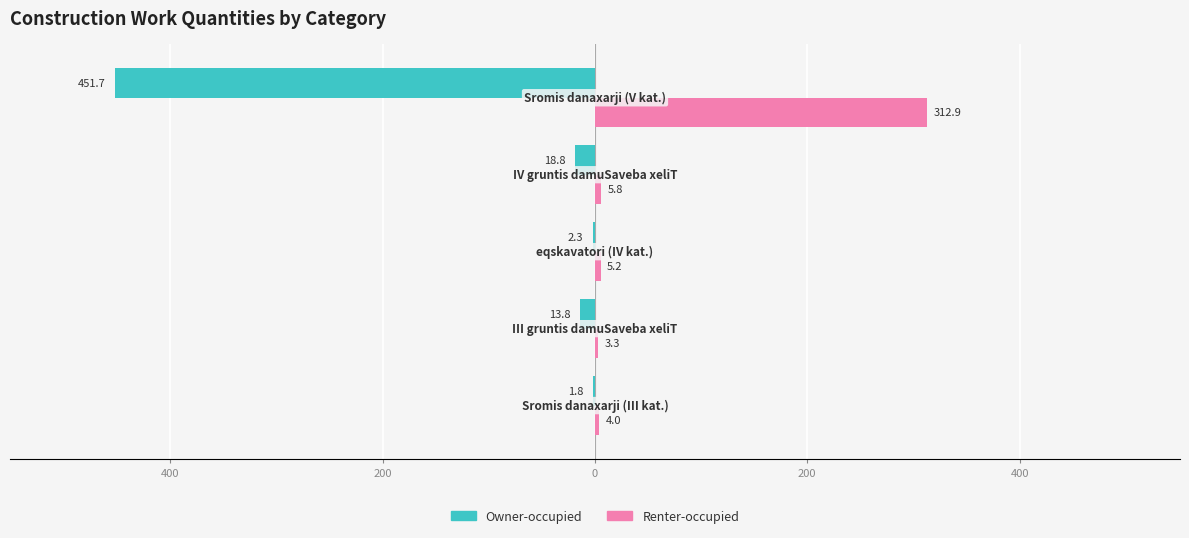

What are all the series names shown in the legend?

Owner-occupied, Renter-occupied